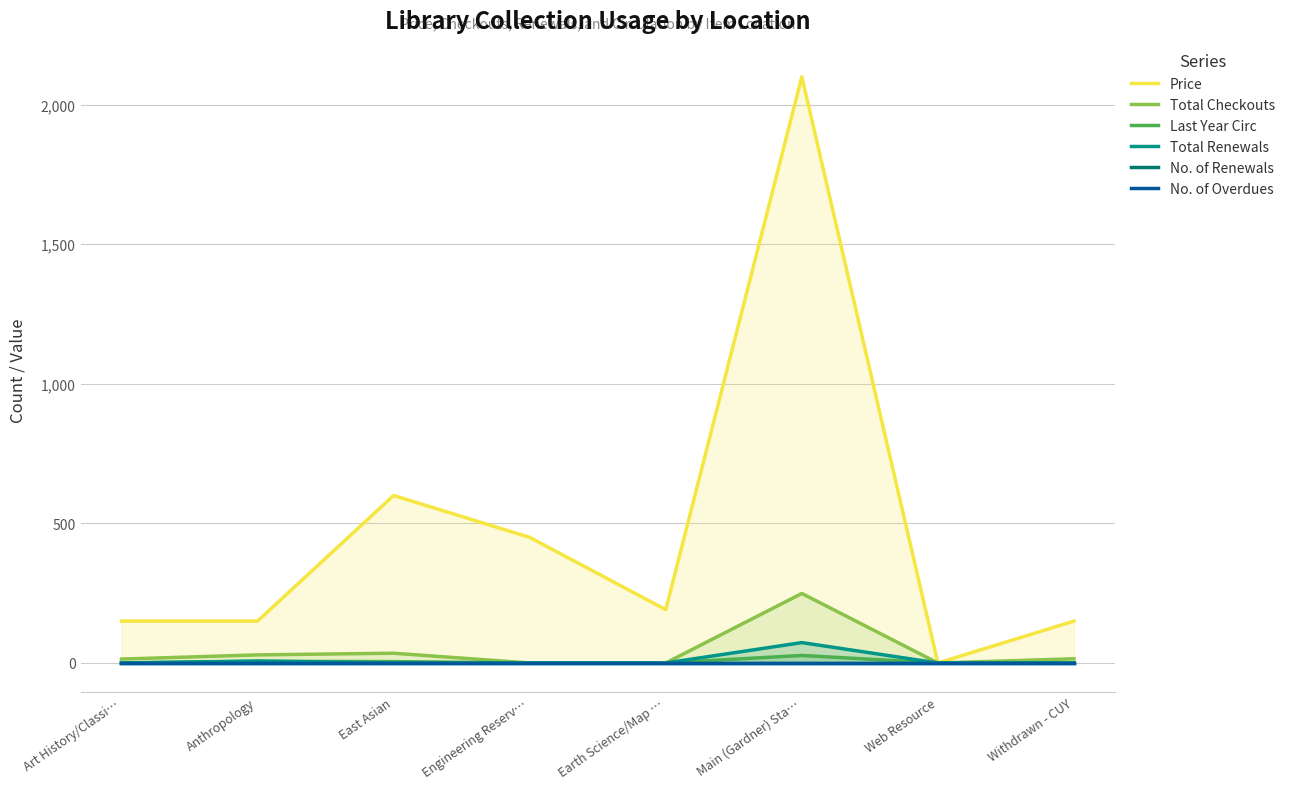

Rank the series by their maximum value, from lowest to highest.

No. of Renewals, No. of Overdues, Last Year Circ, Total Renewals, Total Checkouts, Price